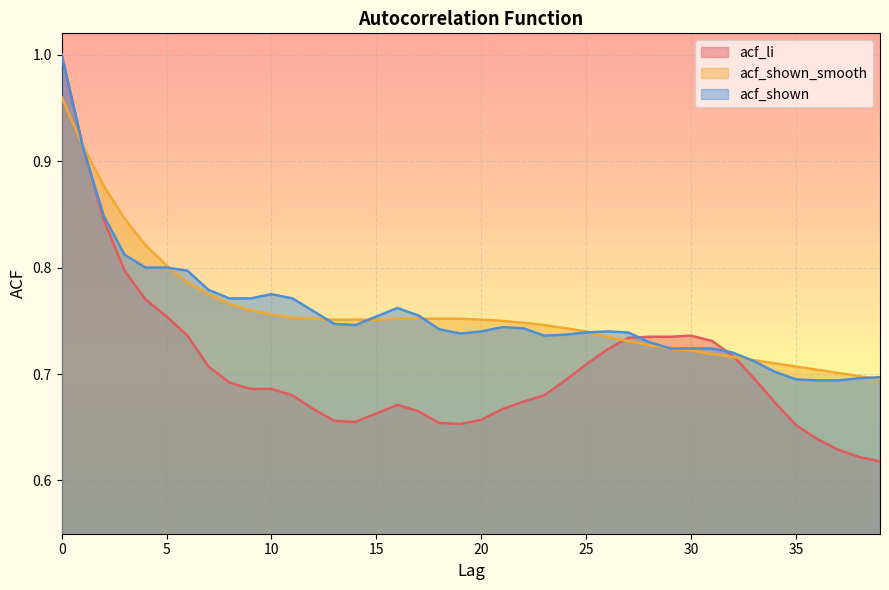

What is the difference between the maximum and minimum values in the acf_shown series?

0.3